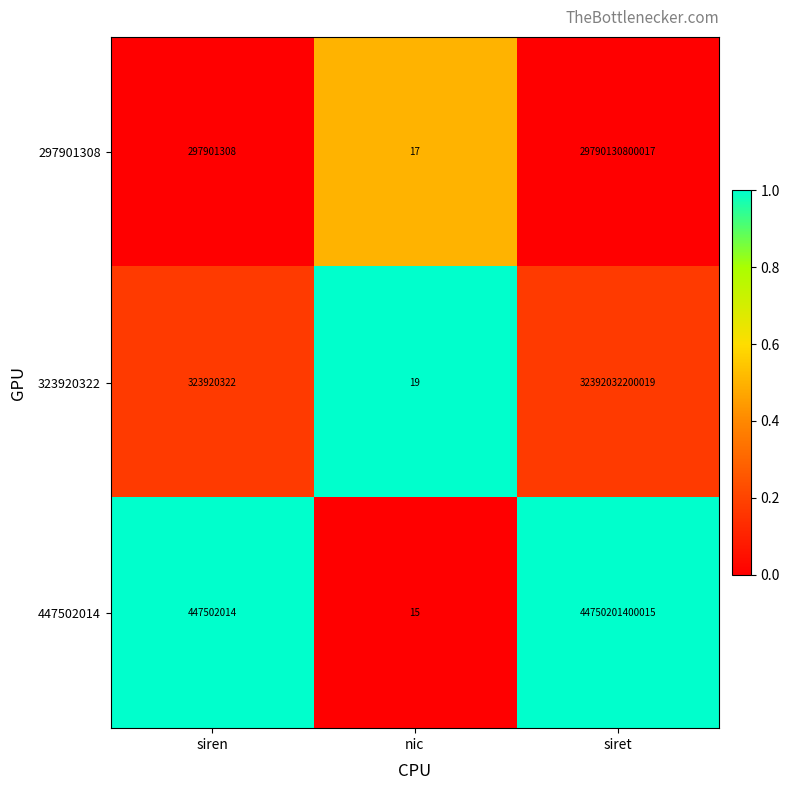

Rank the series by their average value, from lowest to highest.

297901308, 323920322, 447502014